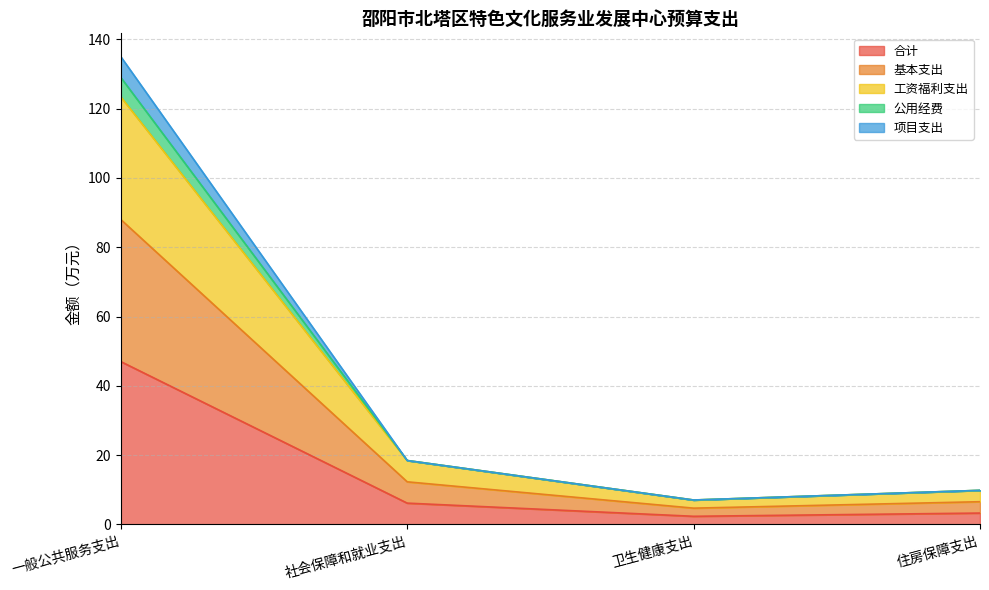

At which label does 合计 reach its peak?

一般公共服务支出